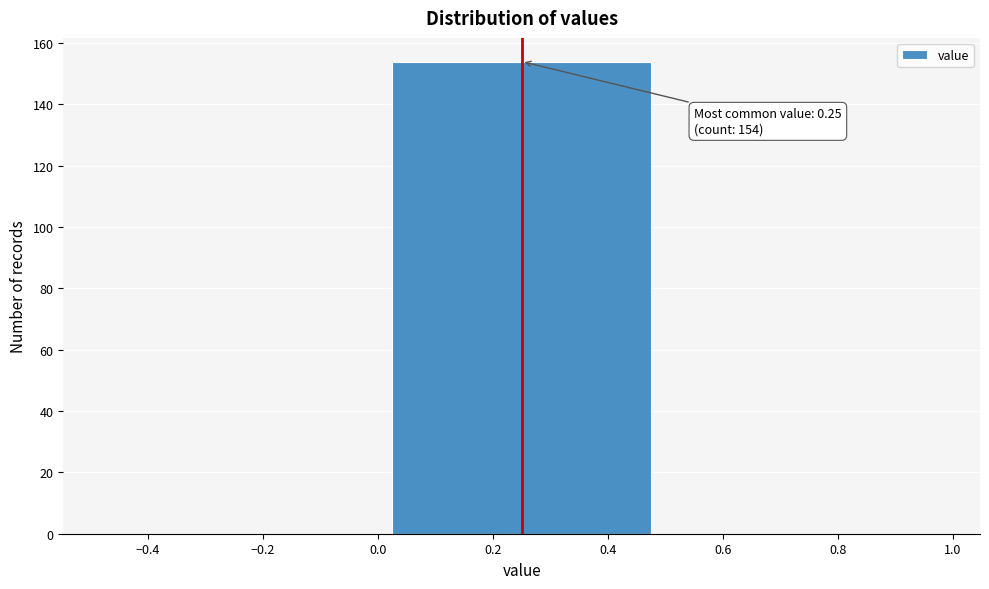

Which range on the x-axis has the tallest bar?

0.0 to 0.5